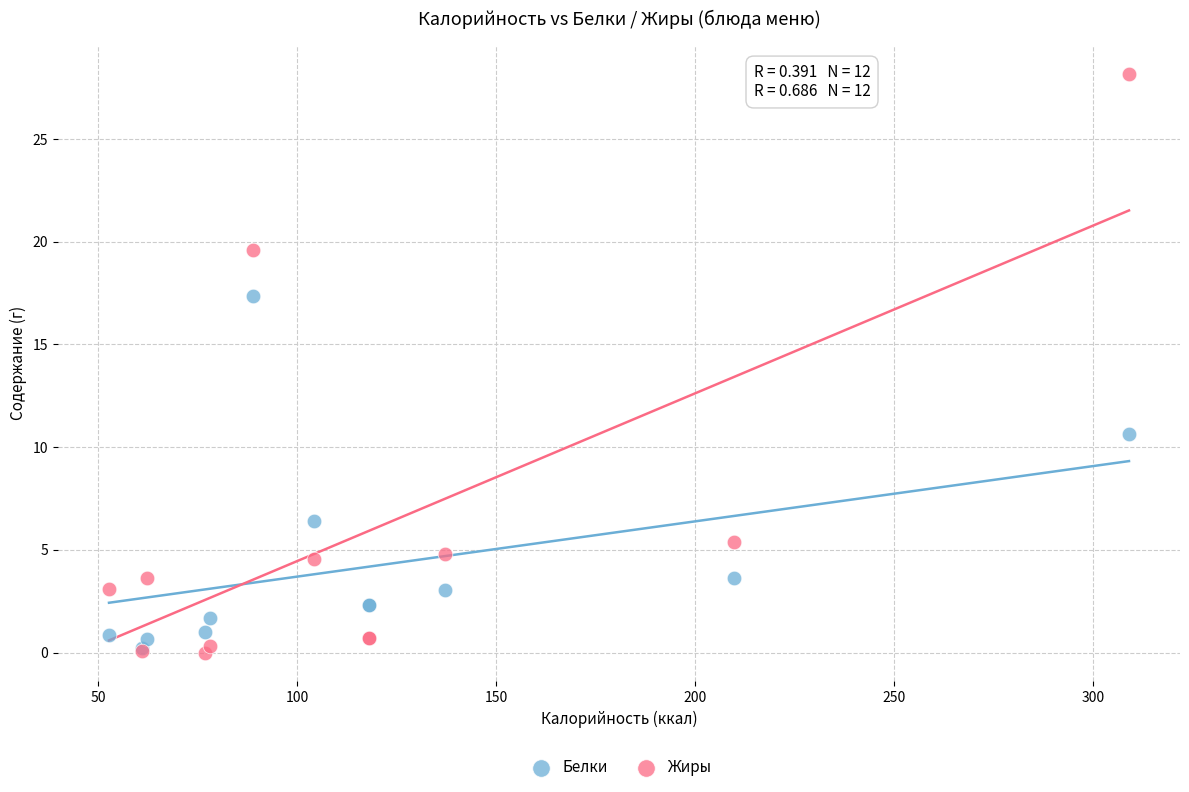

What are all the series names shown in the legend?

Белки, Жиры